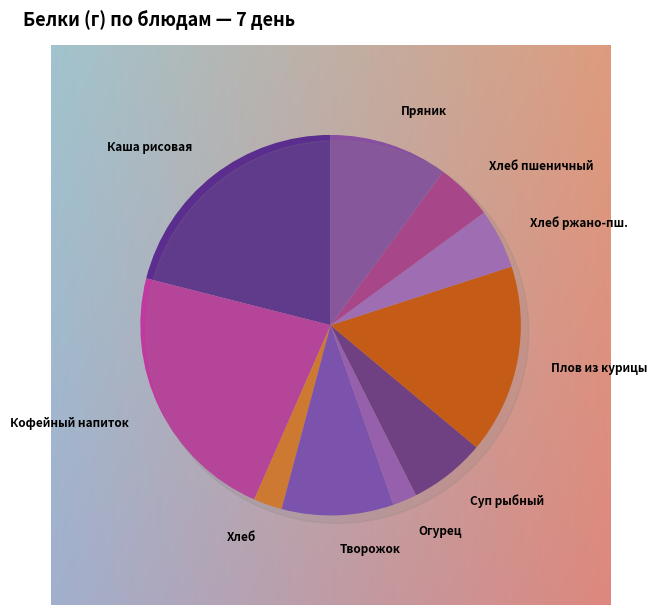

Which category has the biggest portion of the pie?

Кофейный напиток с молоком